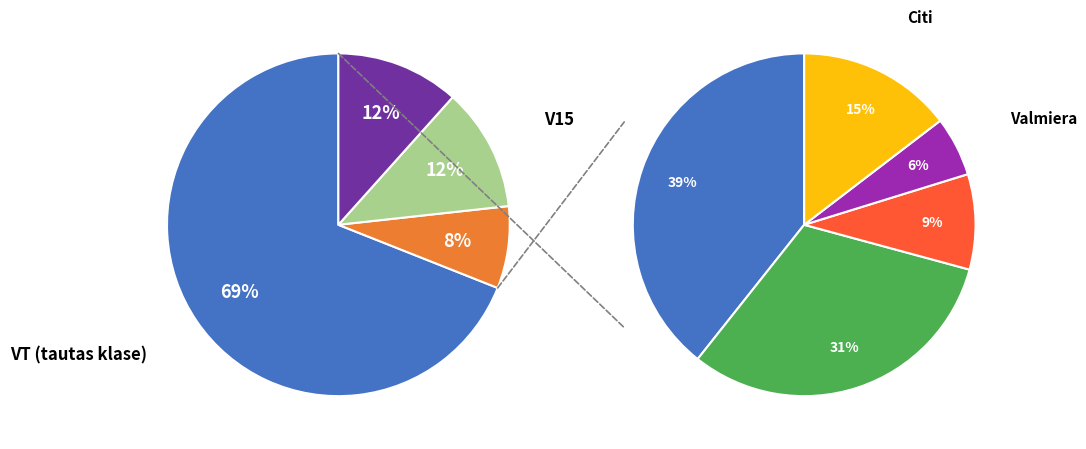

To the nearest percent, what is the average slice percentage?

25%